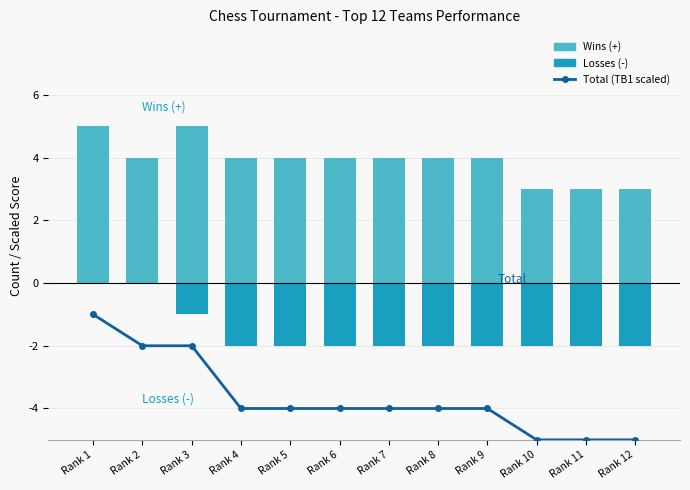

What is the sum of all Total (TB1 scaled) values?

-44